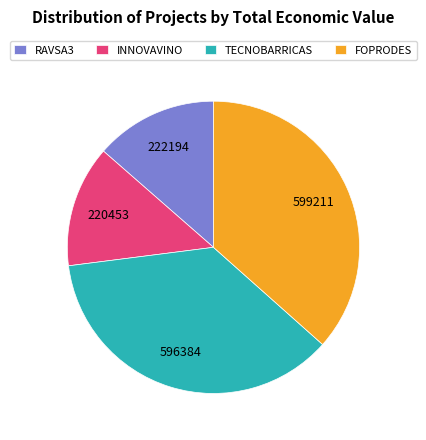

Does TECNOBARRICAS account for over 50% of the chart?

No